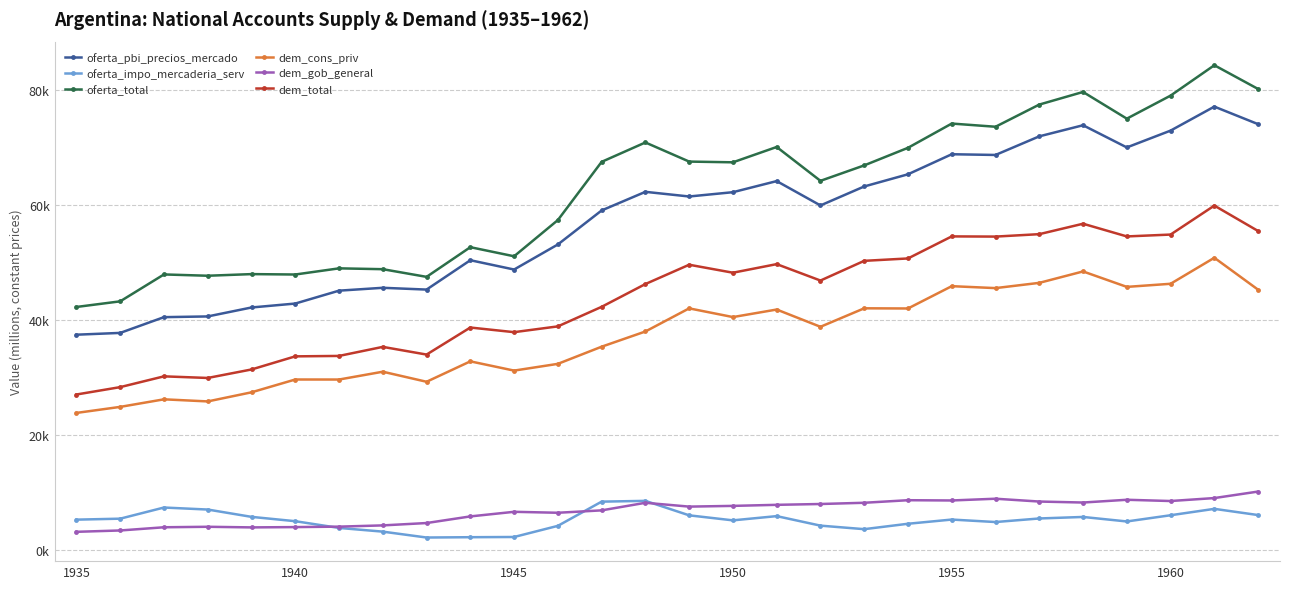

True or false: dem_cons_priv and oferta_impo_mercaderia_serv cross at least once.

False